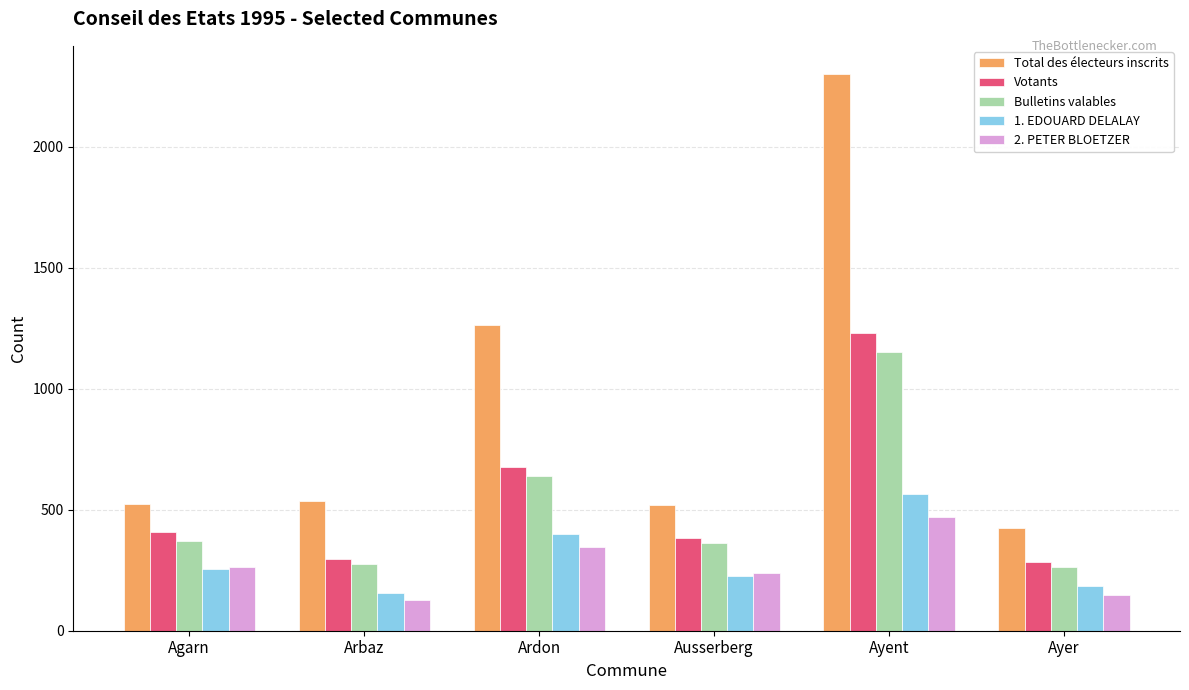

At which category is the sum across all series the highest?

Ayent